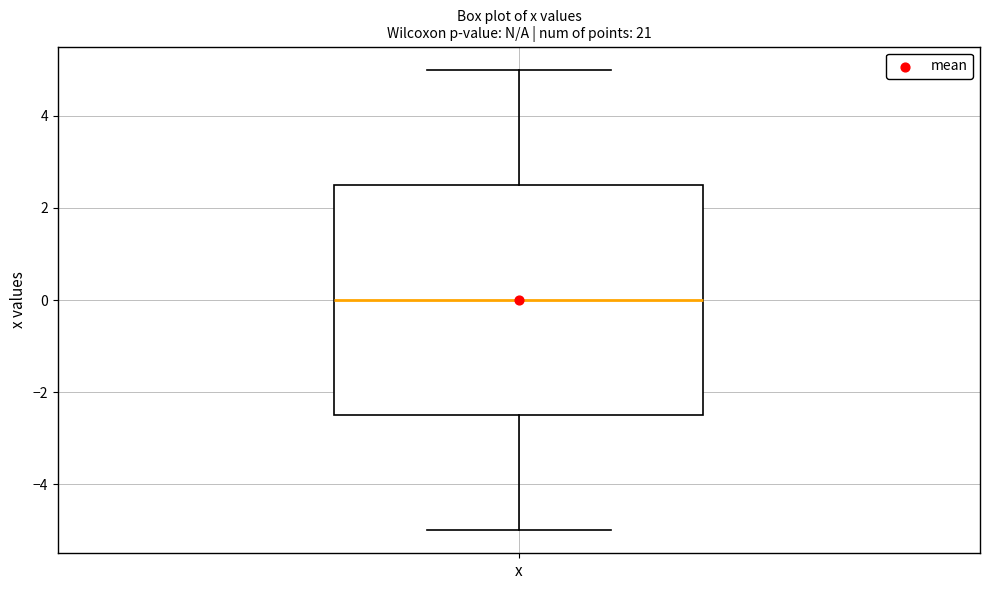

Transcribe this box plot: give where the median line is, the range the box spans, and where the two whiskers end, as read against the y-axis. The values are not printed on the chart, so give them approximately, as read against the axis.

median 0.0, box -2.4 to 2.6, whiskers -5.0 to 5.0